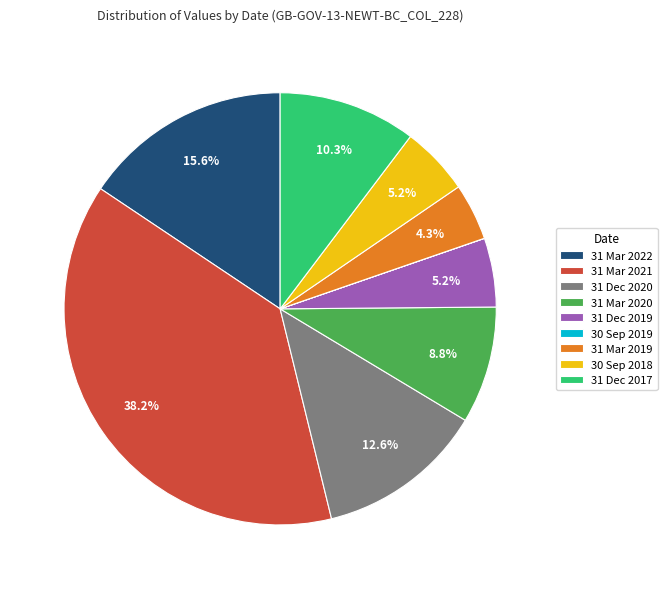

Which category has the biggest portion of the pie?

31 Mar 2021